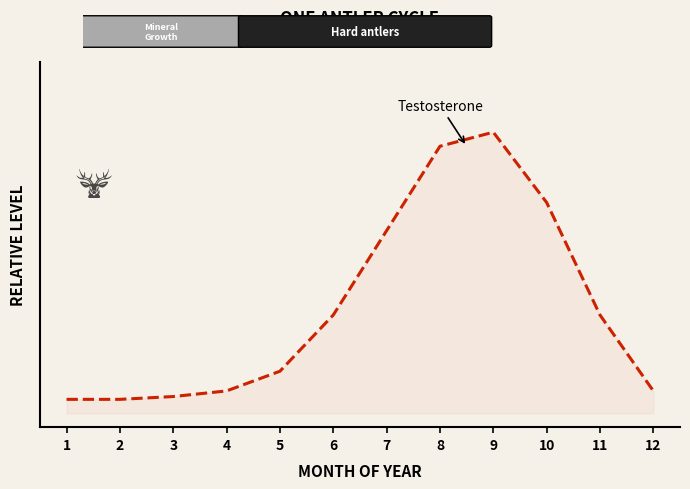

Read the value at 1.

0.1